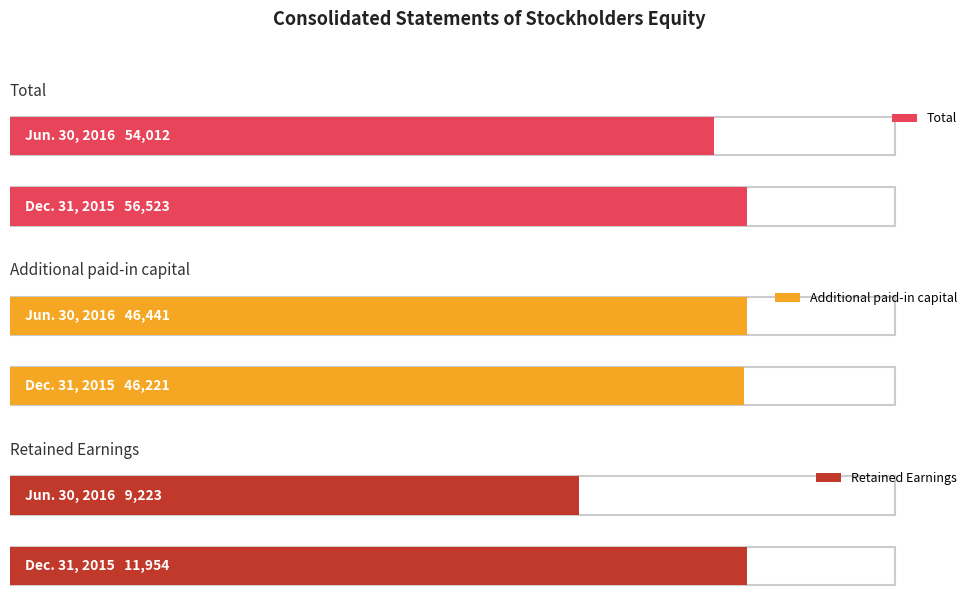

How many groups of bars are there?

2